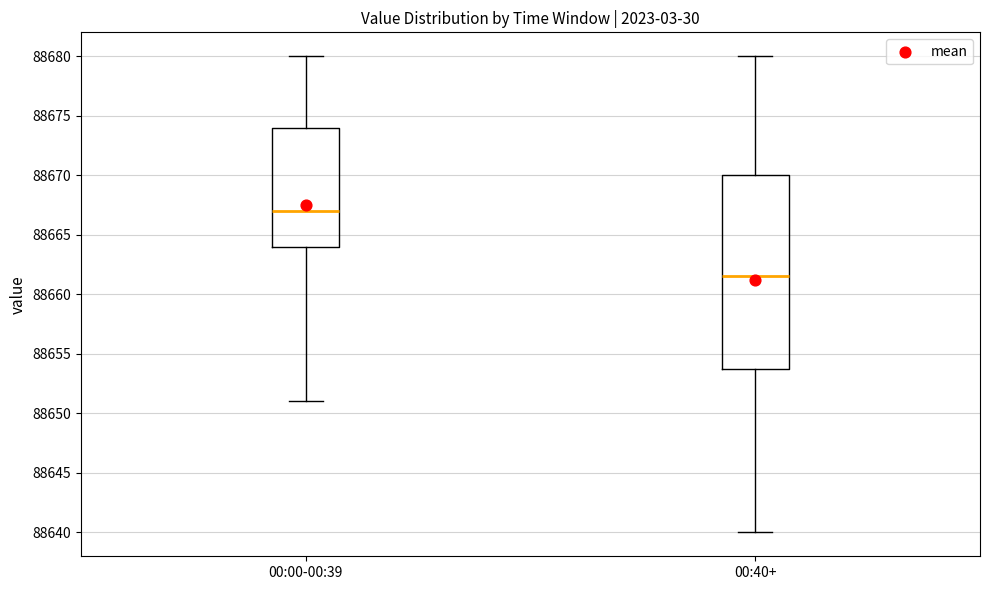

Reading left to right, transcribe this box plot: for each box, give where its median line is, the range the box spans, and where its two whiskers end, as read against the y-axis. The values are not printed on the chart, so give them approximately, as read against the axis.

00:00-00:39: median 88667.0, box 88664.0 to 88674.0, whiskers 88651.0 to 88680.0
00:40+: median 88661.5, box 88654.0 to 88670.0, whiskers 88640.0 to 88680.0